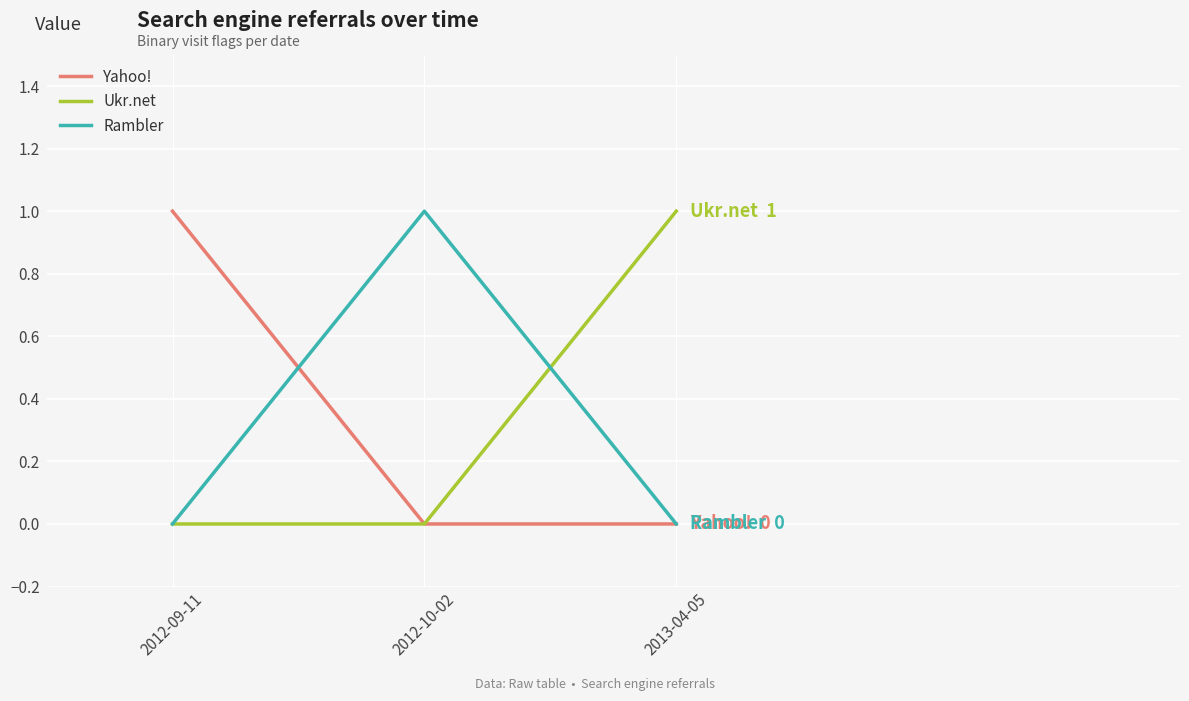

What is the spread (max minus min) of values at 2012-10-02?

1